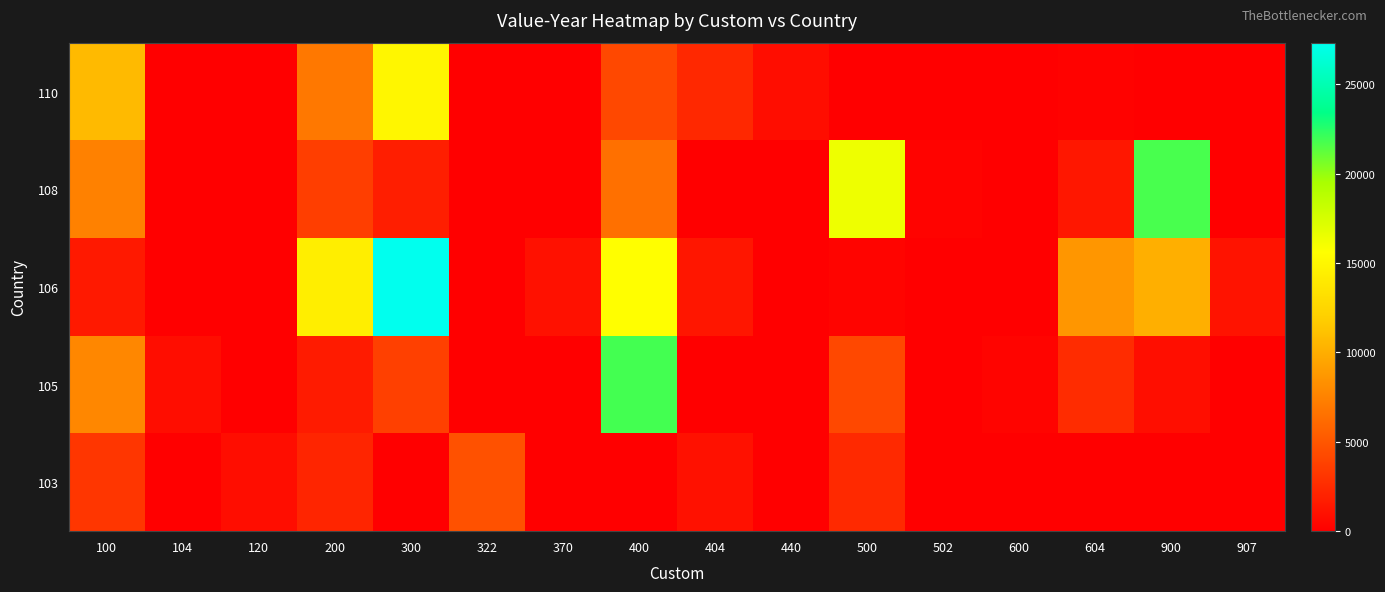

Between 500 and 120, which is larger?

500